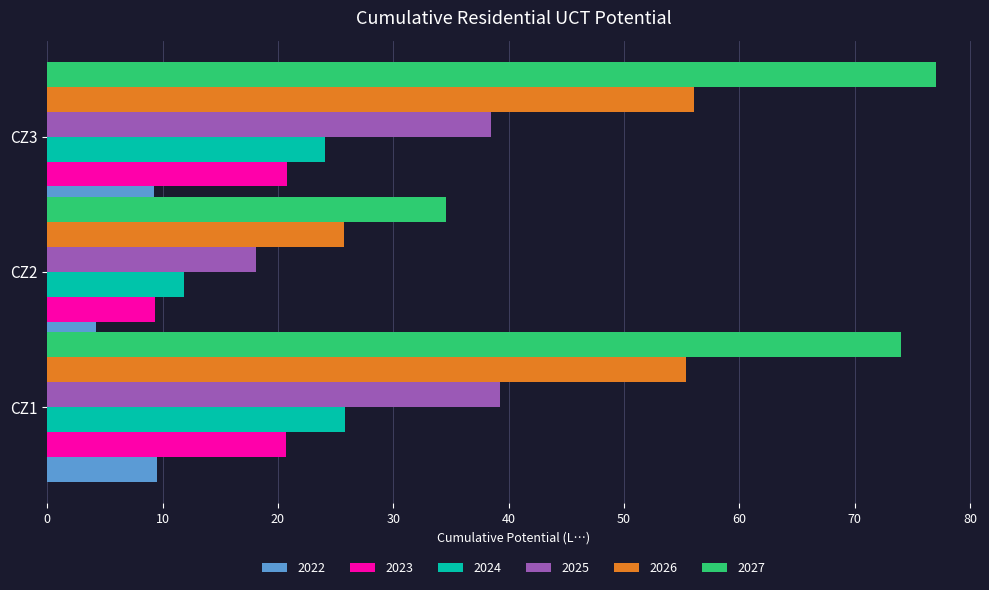

How many bars are there in total?

18